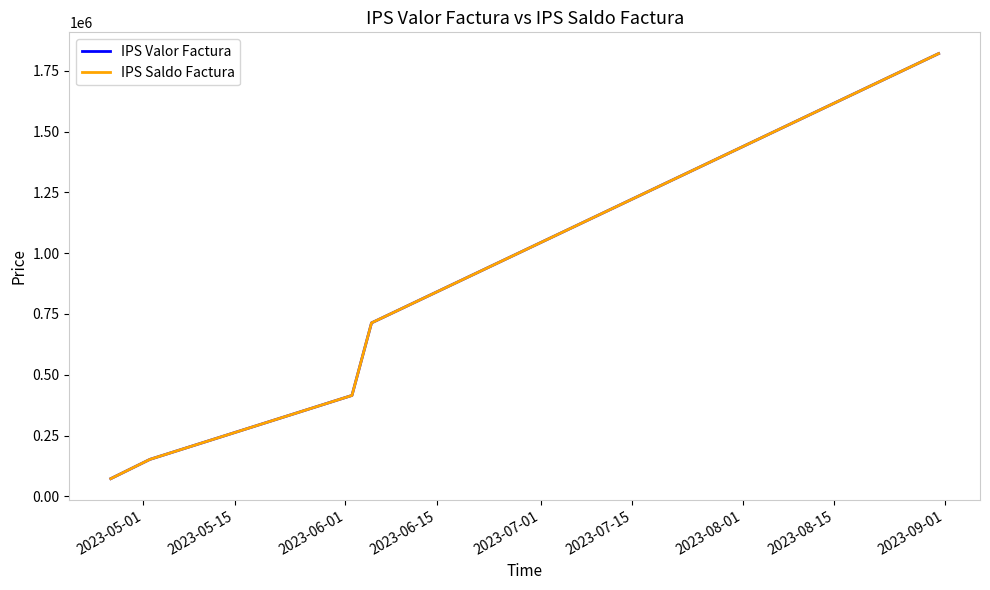

Does the chart have visible grid lines?

No